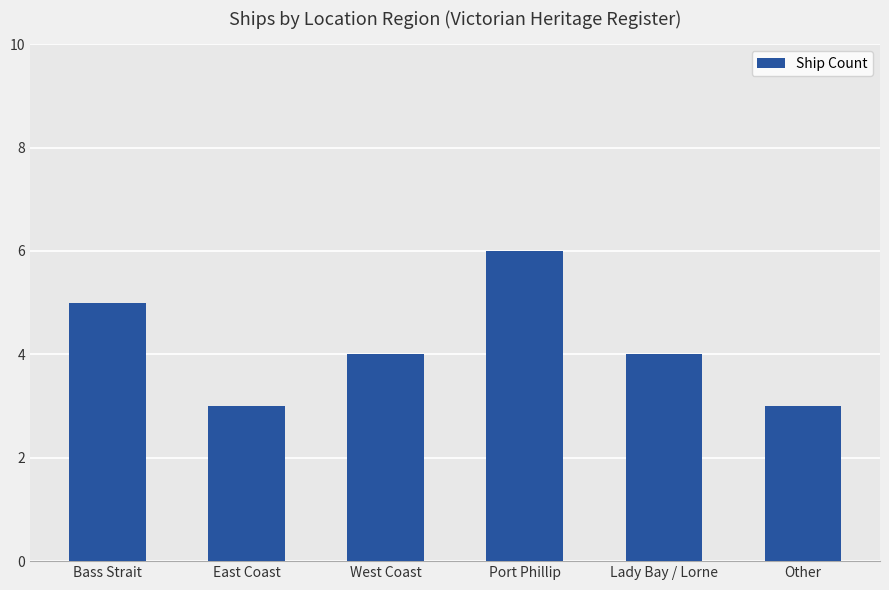

Which category has the highest value across all series?

Port Phillip